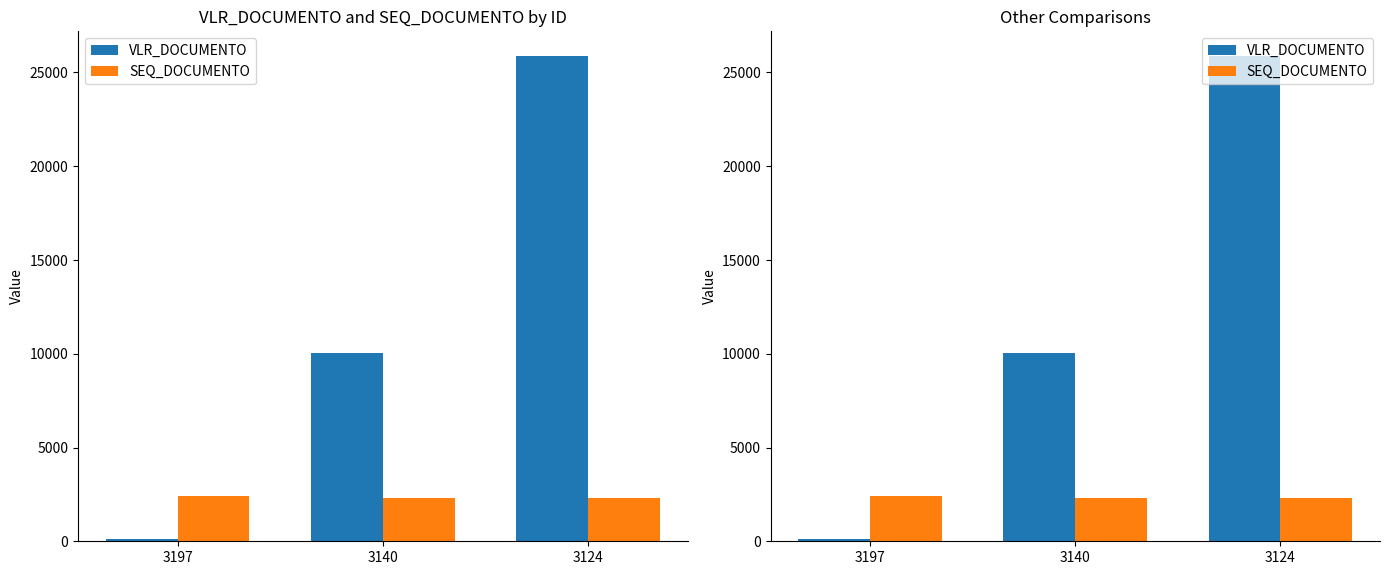

How many values in the SEQ_DOCUMENTO series exceed 2327?

1